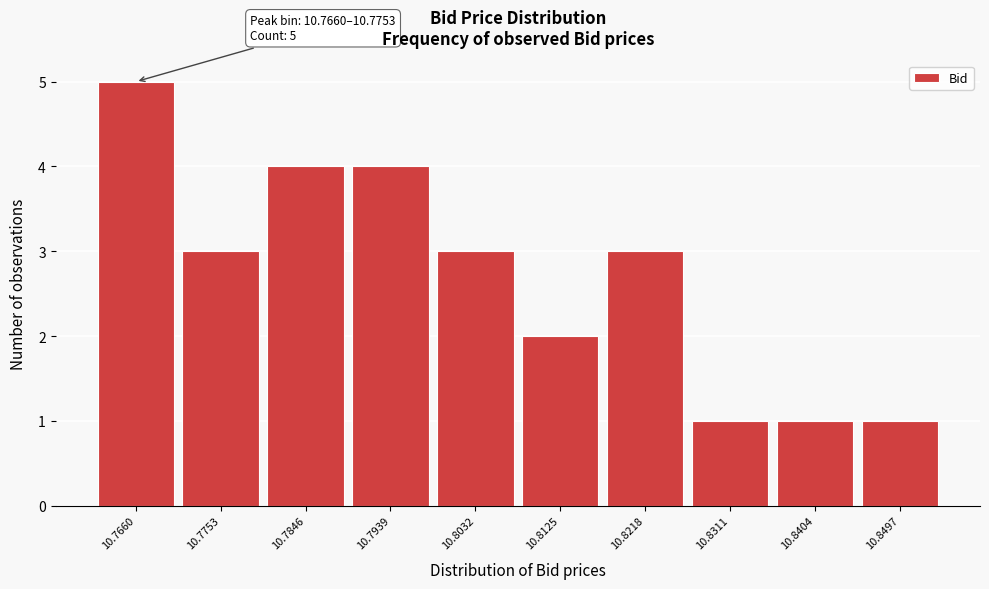

Reading left to right, what are all the values shown in this chart?

5	3	4	4	3	2	3	1	1	1